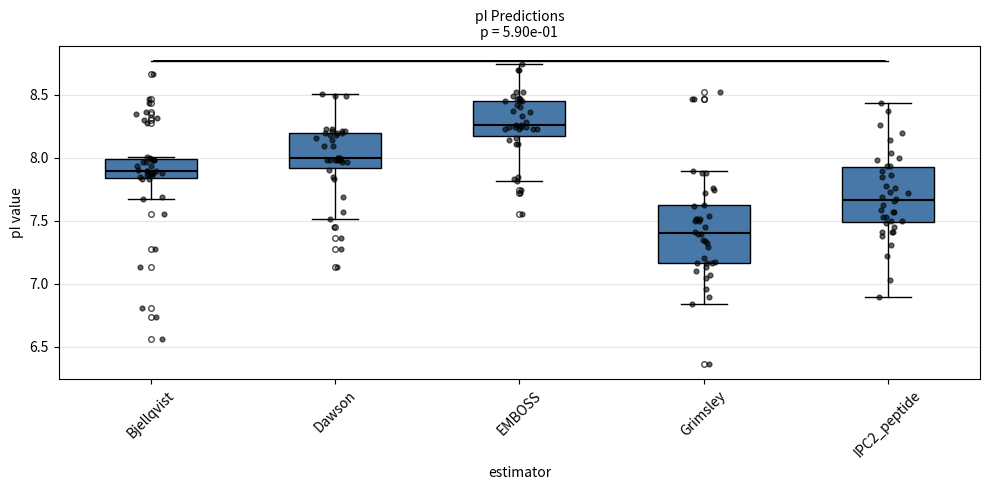

Reading left to right, transcribe this box plot: for each box, give where its median line is, the range the box spans, and where its two whiskers end, as read against the y-axis. The values are not printed on the chart, so give them approximately, as read against the axis.

Bjellqvist: median 7.90, box 7.85 to 8.00, whiskers 7.65 to 8.00 (just above the box's upper edge)
Dawson: median 8.00, box 7.90 to 8.20, whiskers 7.50 to 8.50
EMBOSS: median 8.25, box 8.15 to 8.45, whiskers 7.80 to 8.75
Grimsley: median 7.40, box 7.15 to 7.65, whiskers 6.85 to 7.90
IPC2_peptide: median 7.65, box 7.50 to 7.95, whiskers 6.90 to 8.45